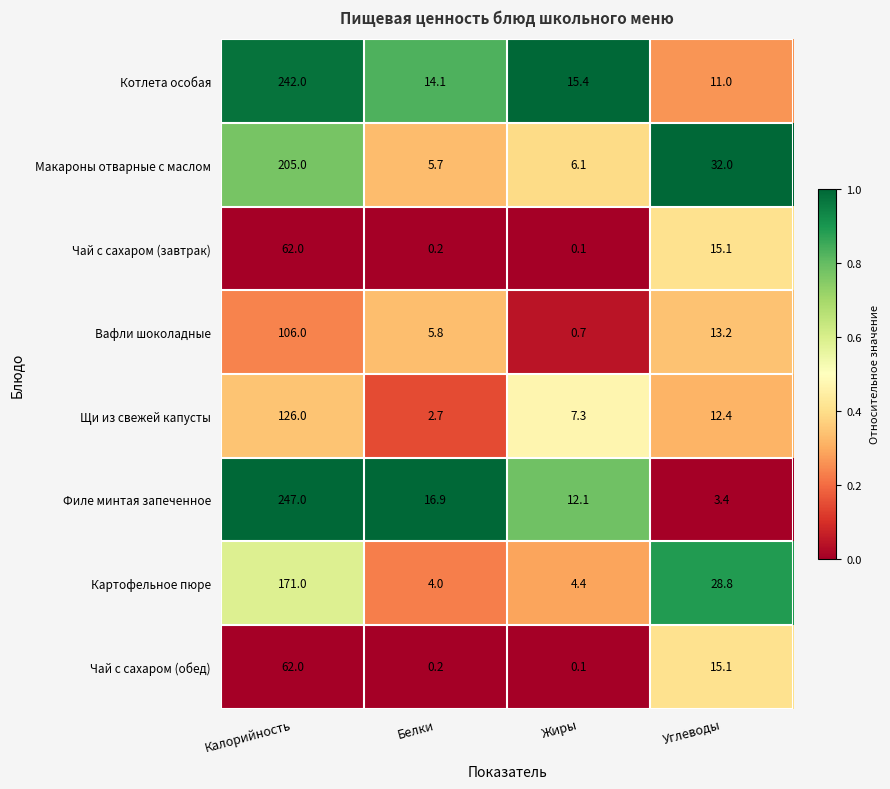

Which category has the lowest value across all series?

Жиры